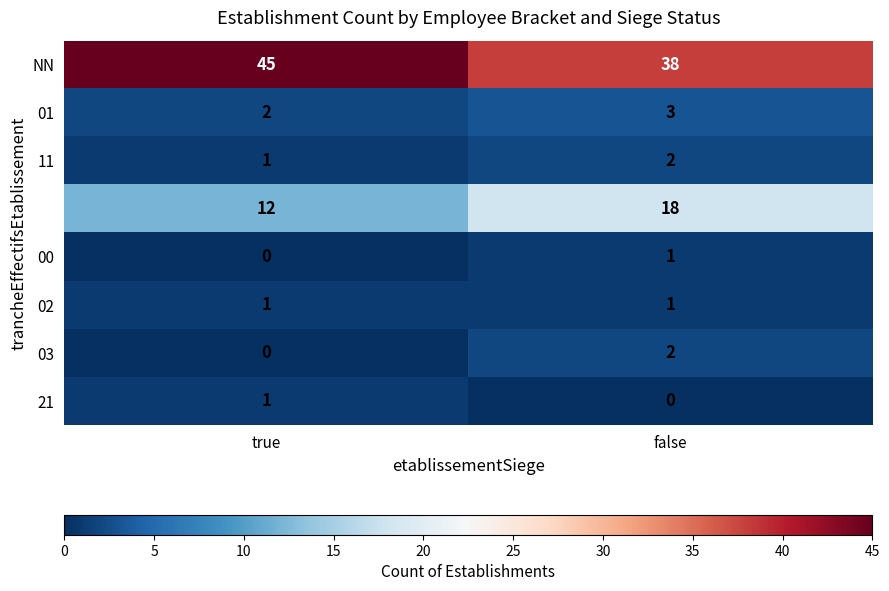

What is the greatest value displayed?

45